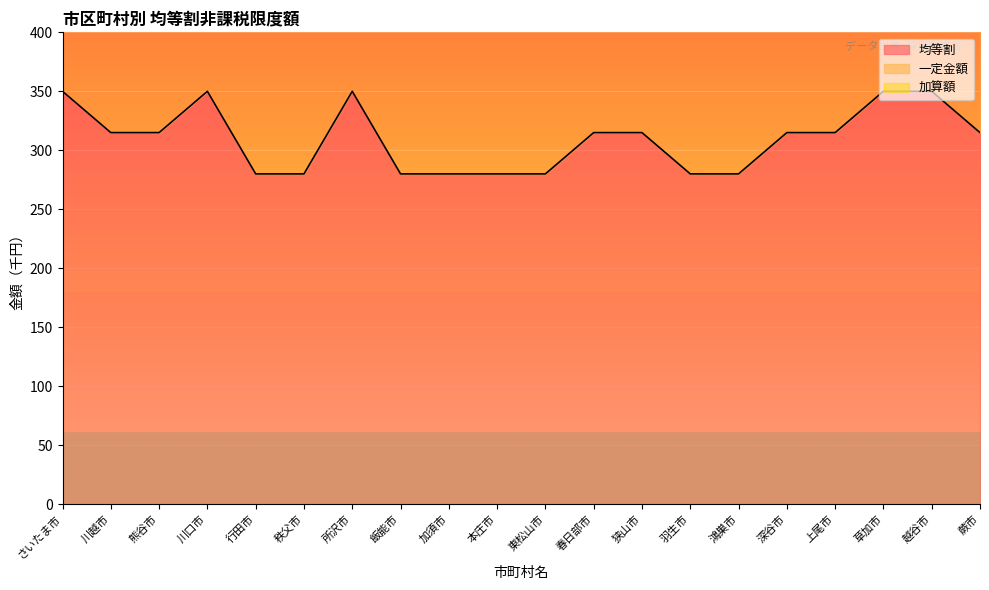

The 均等割 series shows 280 at 羽生市. True or false?

True